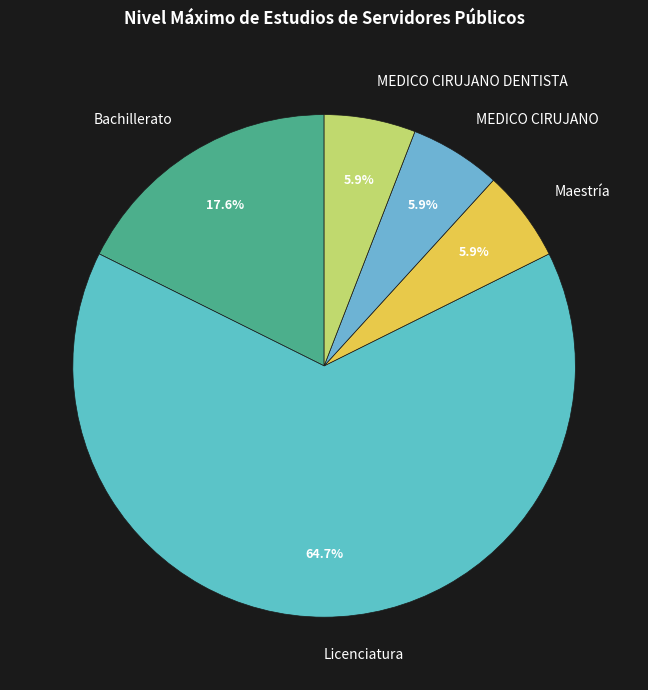

How many slices are in this pie chart?

5